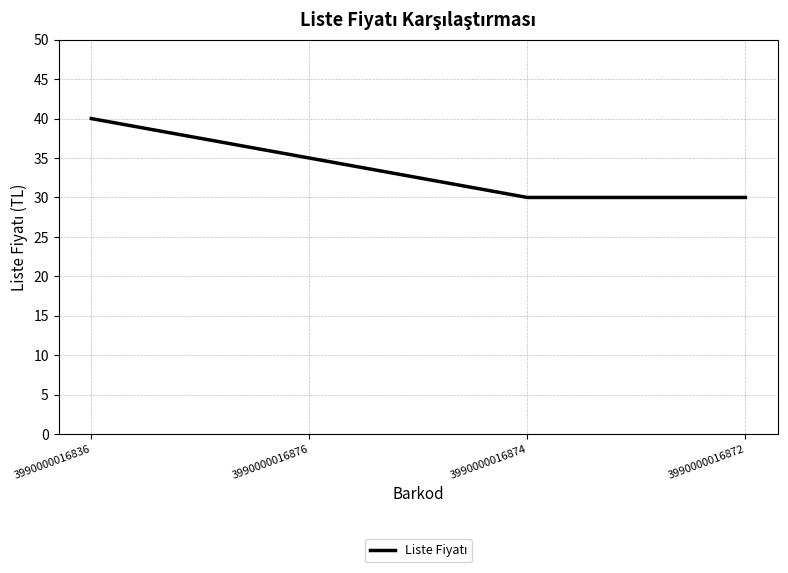

What is the ratio of the value at 3990000016872 to the value at 3990000016876?

0.9